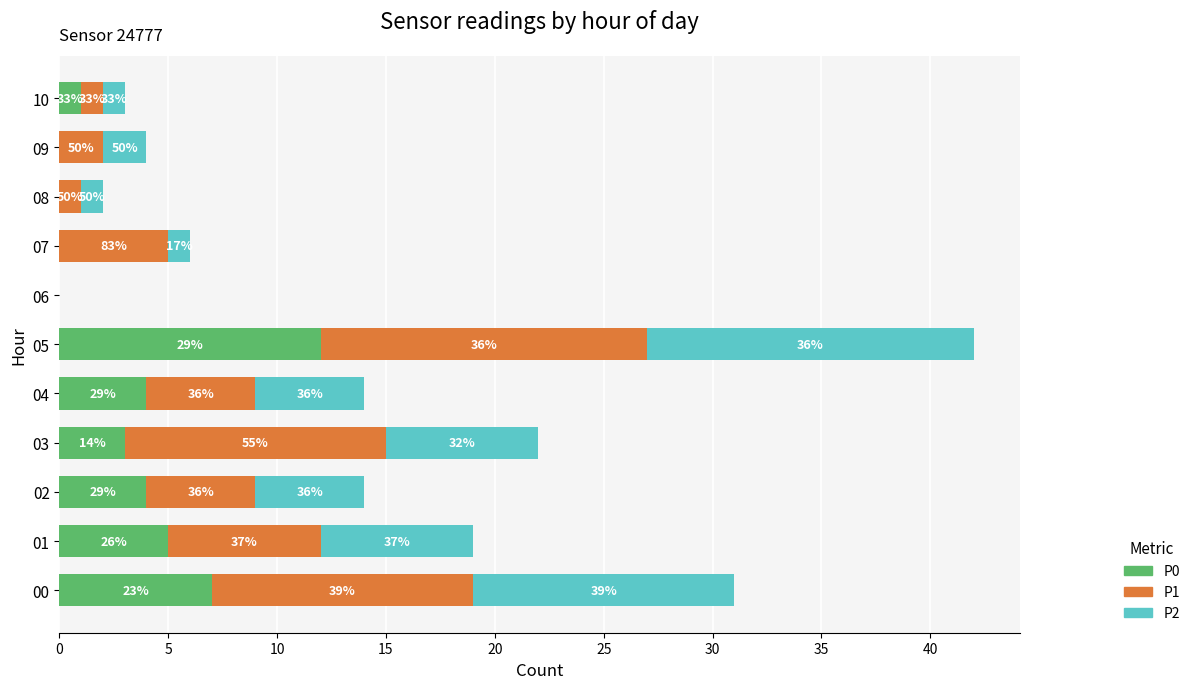

What is the difference between the maximum and second lowest values in the P0 series?

12